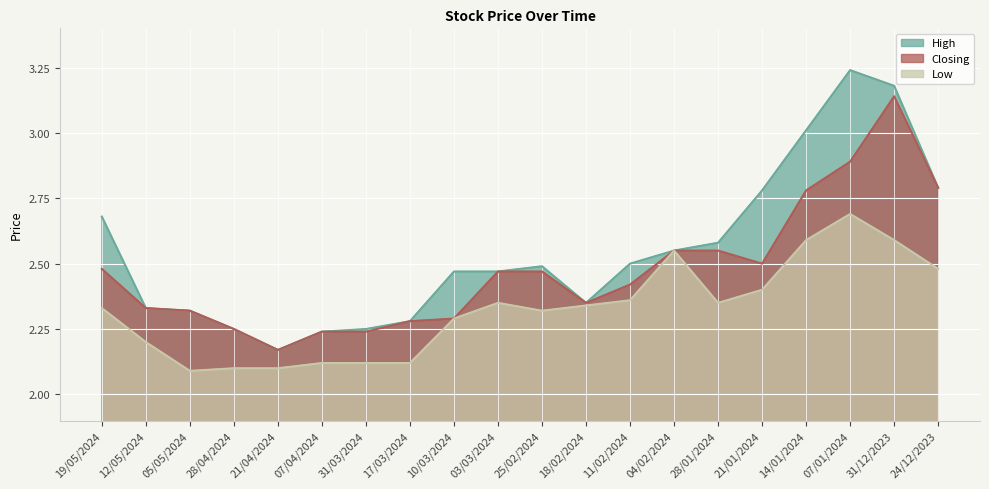

At which category is the sum across all series the highest?

31/12/2023